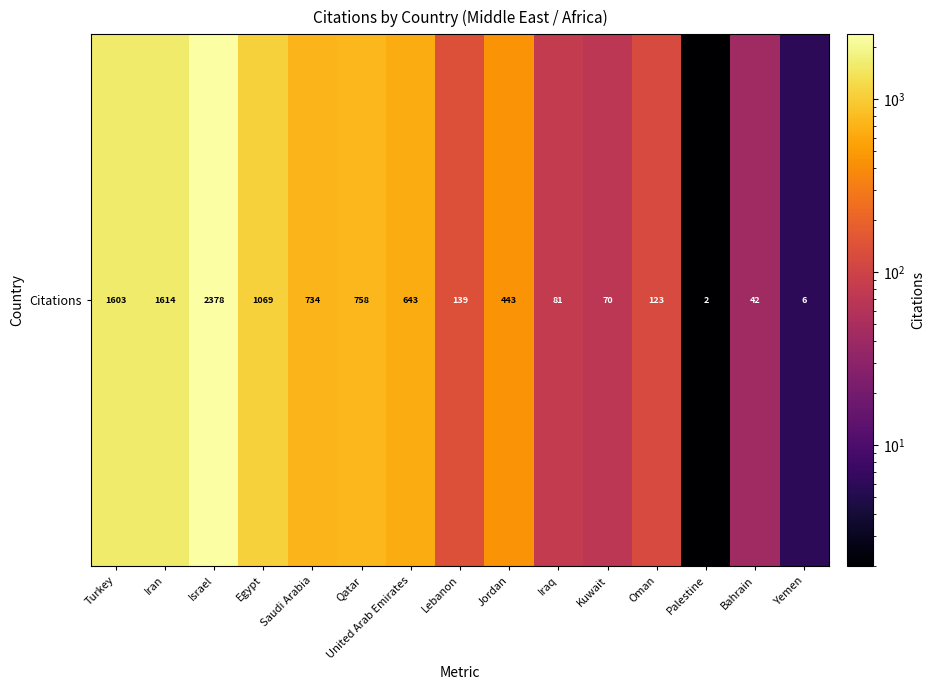

What is the change in value from Egypt to Lebanon?

-930